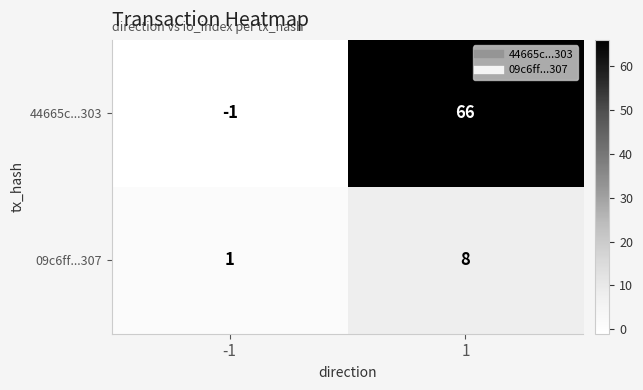

At which category does the chart reach its peak across all series?

1